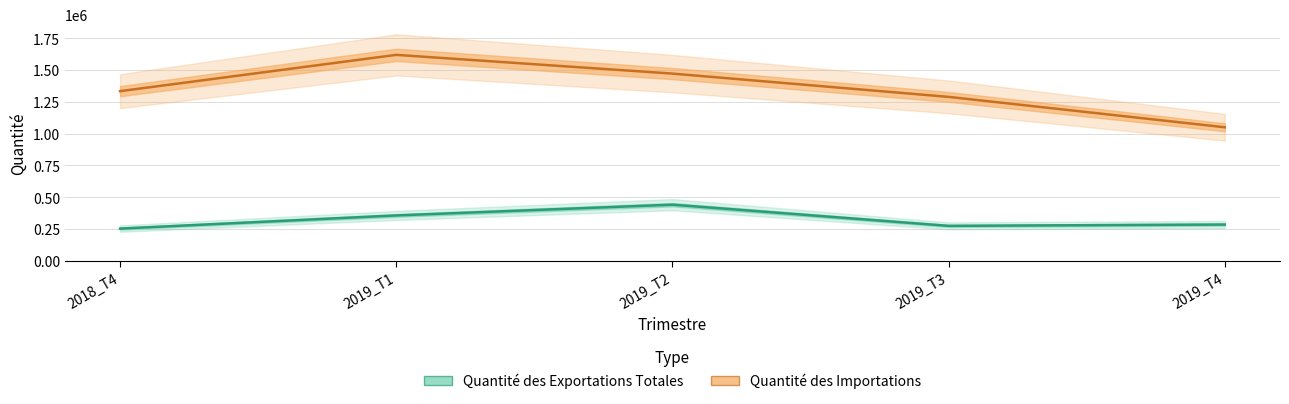

What are all the series names shown in the legend?

Quantité des Exportations Totales, Quantité des Importations